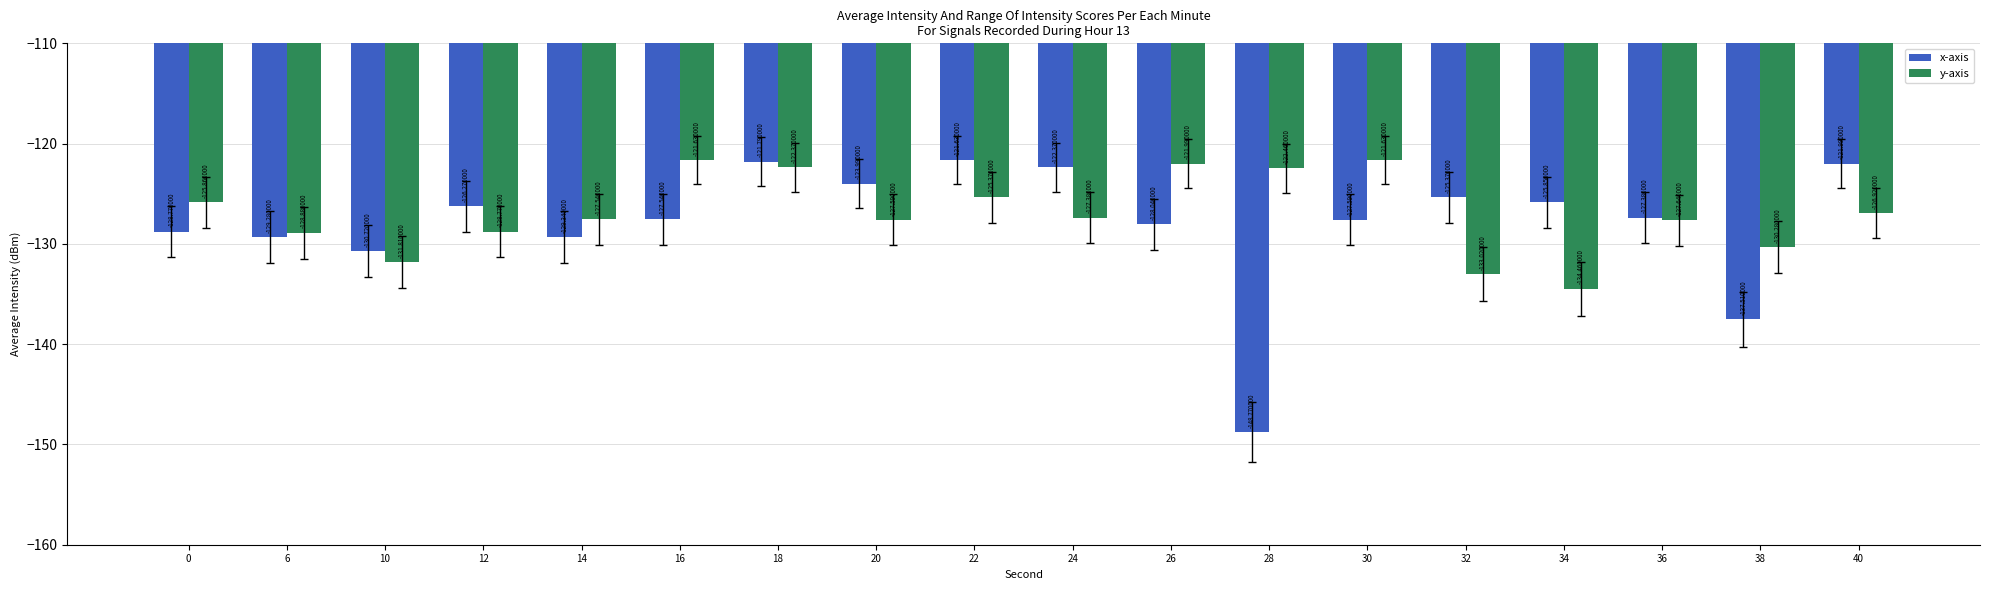

At 30, list the series in order from largest to smallest.

y-axis, x-axis